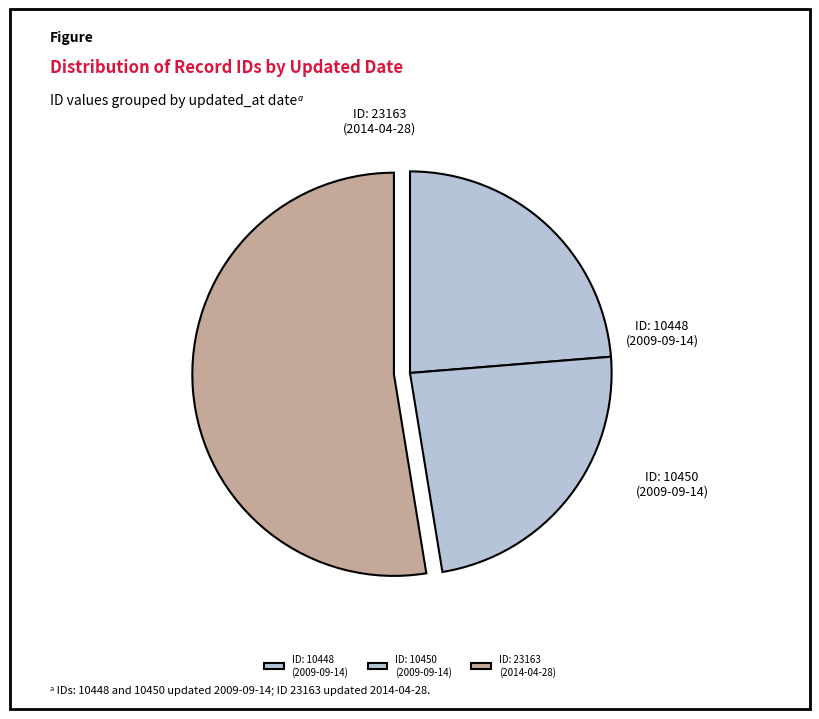

Which category has the biggest portion of the pie?

ID: 23163 (2014-04-28)